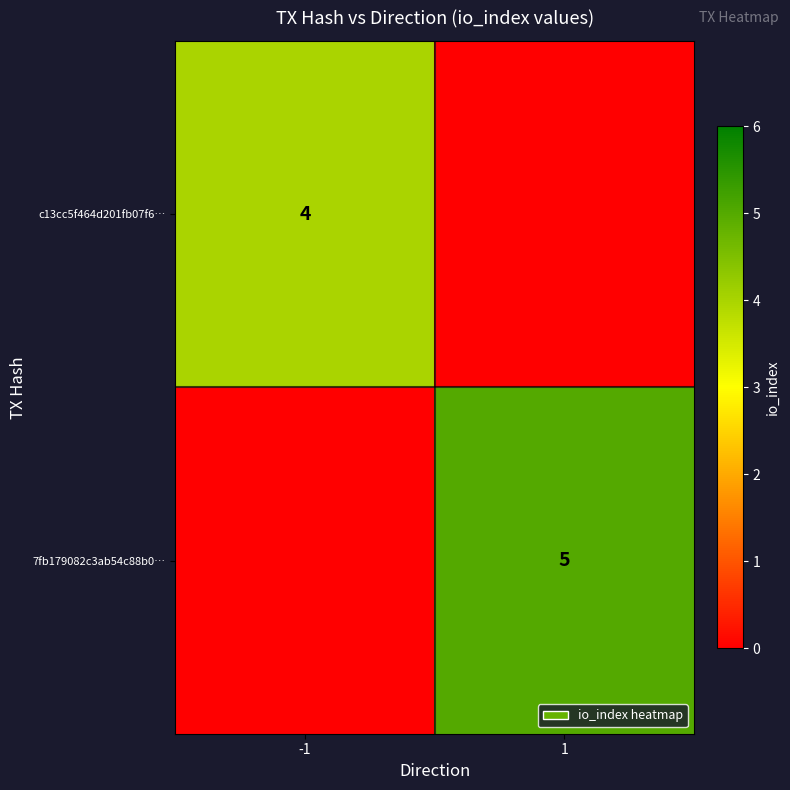

The value of 7fb179082c3ab54c88b0… at 1 is 5. True or false?

True